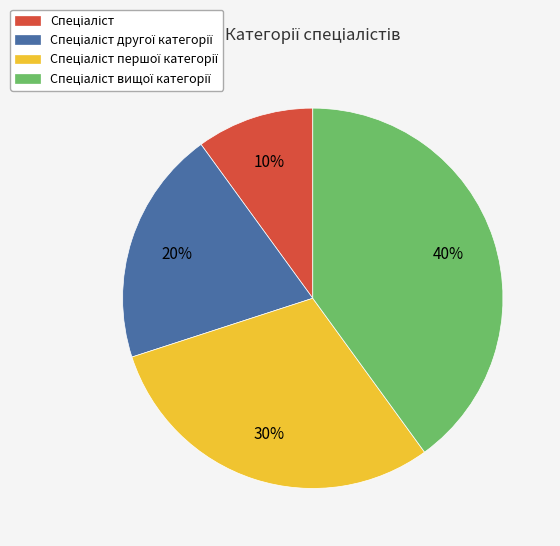

To the nearest percent, what is the average slice percentage?

25%